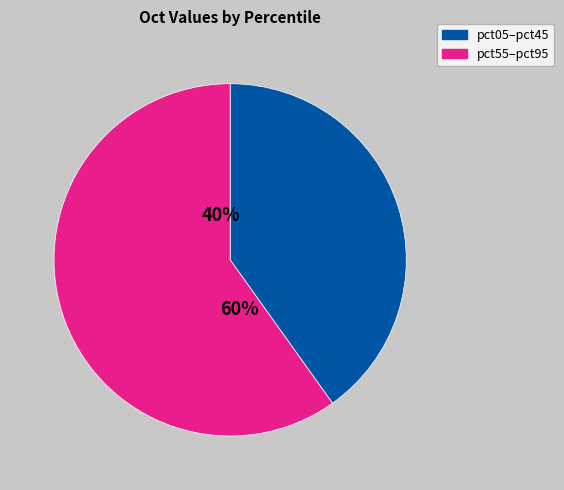

To the nearest percent, what portion does pct15 represent?

7%